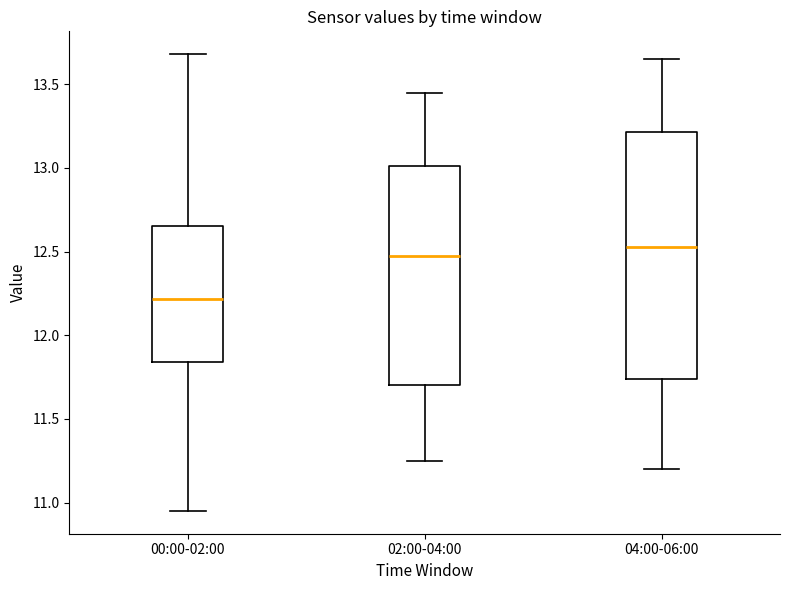

Comparing the boxes themselves (not the whiskers), which one is the tallest?

04:00-06:00